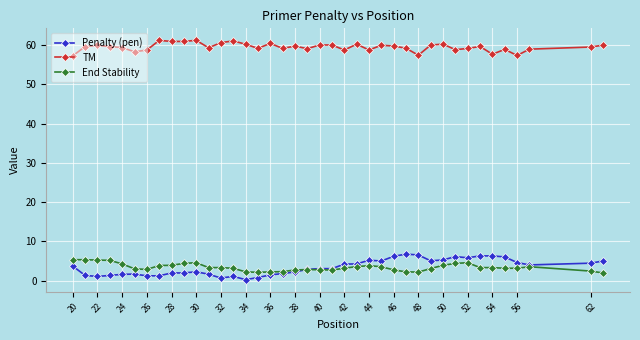

What is the value of the End Stability point at the 10th from the left?

4.4